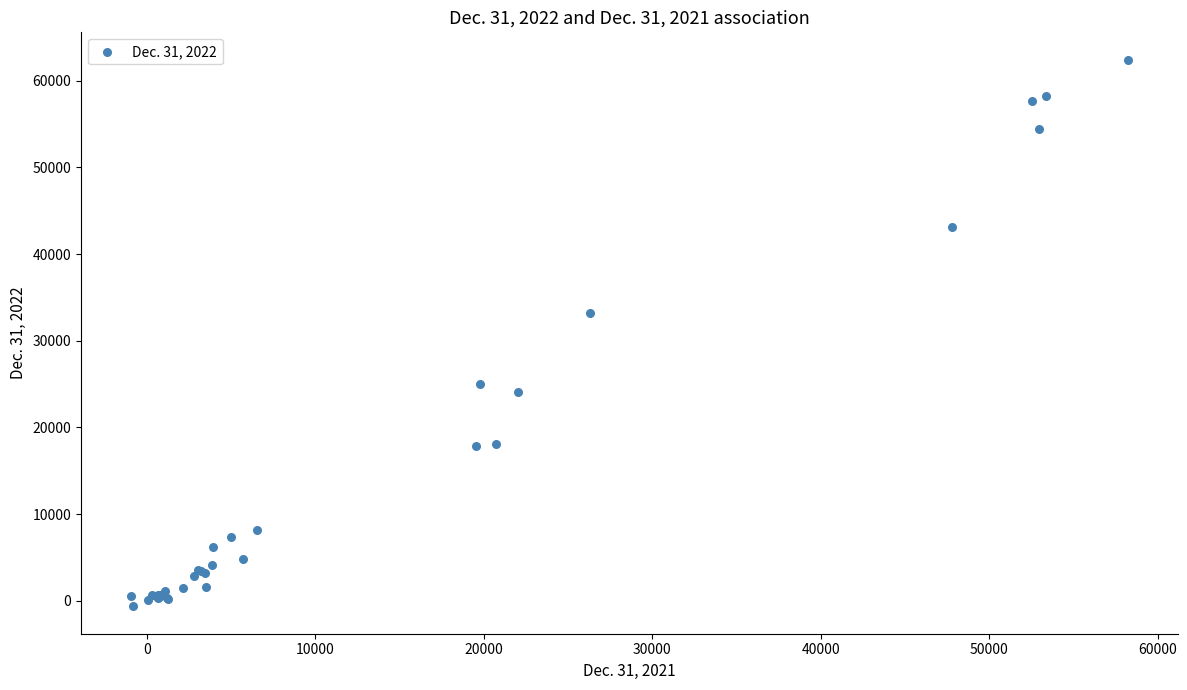

What Y value in the scatter plot is closest to 30889?

33181